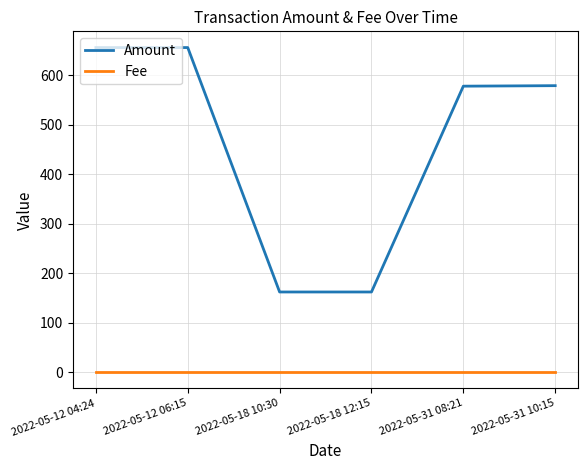

Rank the series by their maximum value, from highest to lowest.

Amount, Fee